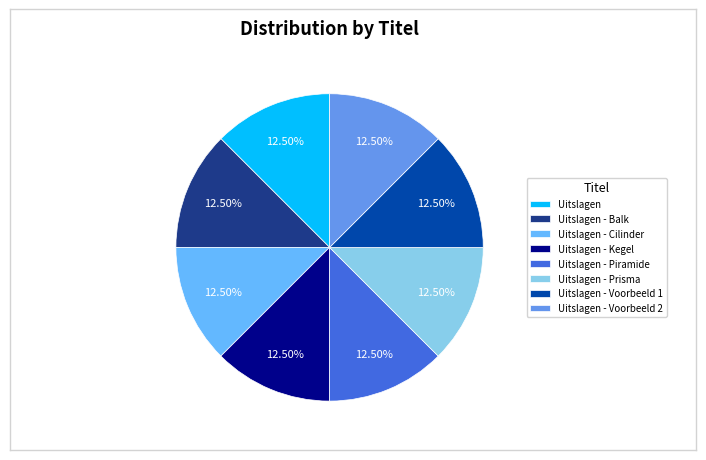

To the nearest percent, what is the combined percentage of Uitslagen - Piramide and Uitslagen?

25%